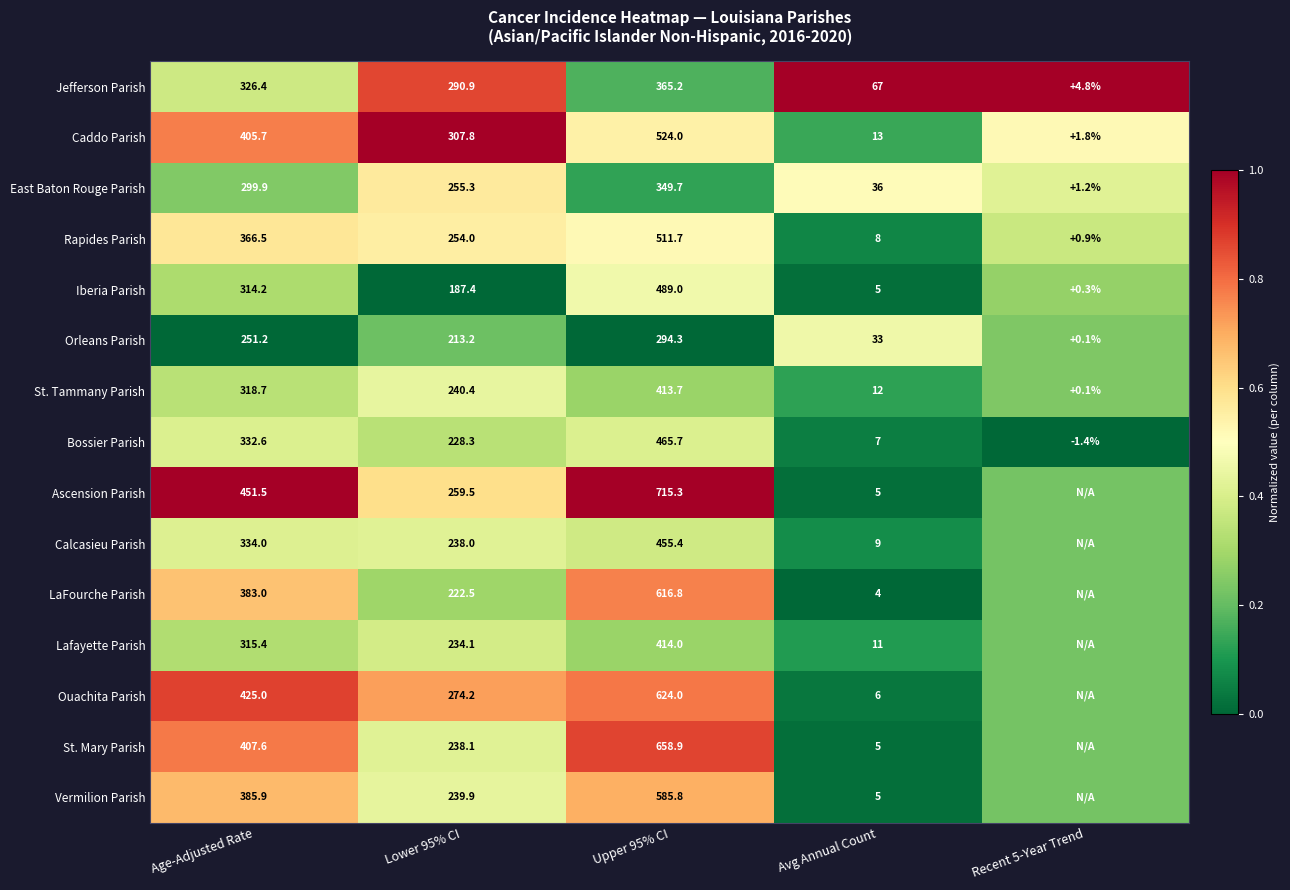

Is it true that Vermilion Parish equals 0.6 at Lower 95% CI?

False